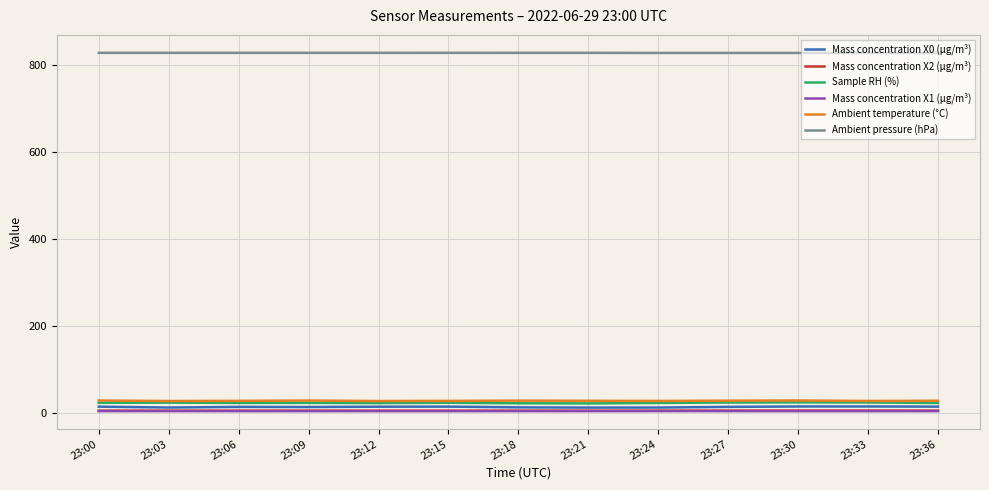

True or false: Mass concentration X1 (μg/m³) and Ambient temperature (°C) cross at least once.

False